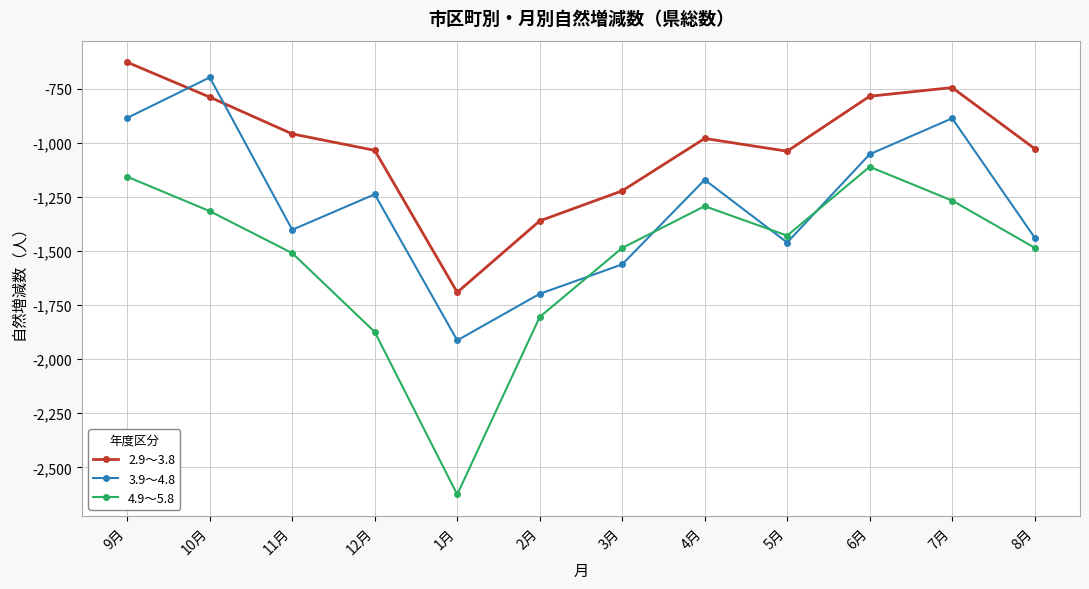

What is the highest value of the 3.9～4.8 series?

-698